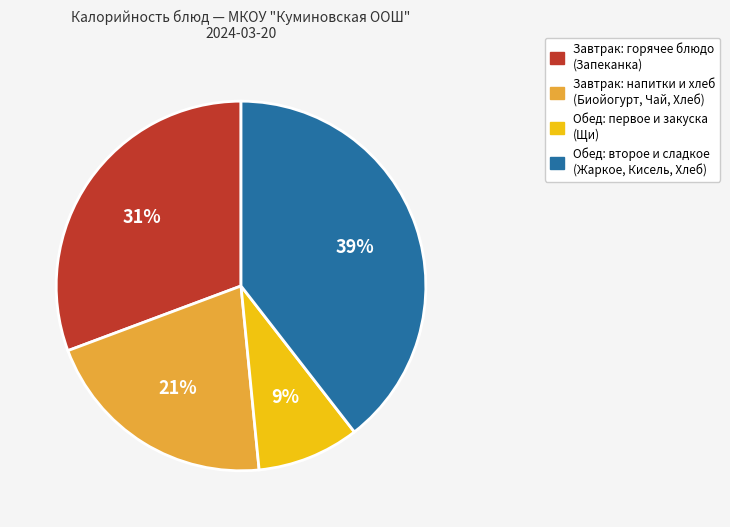

To the nearest percent, what is the average slice percentage?

25%